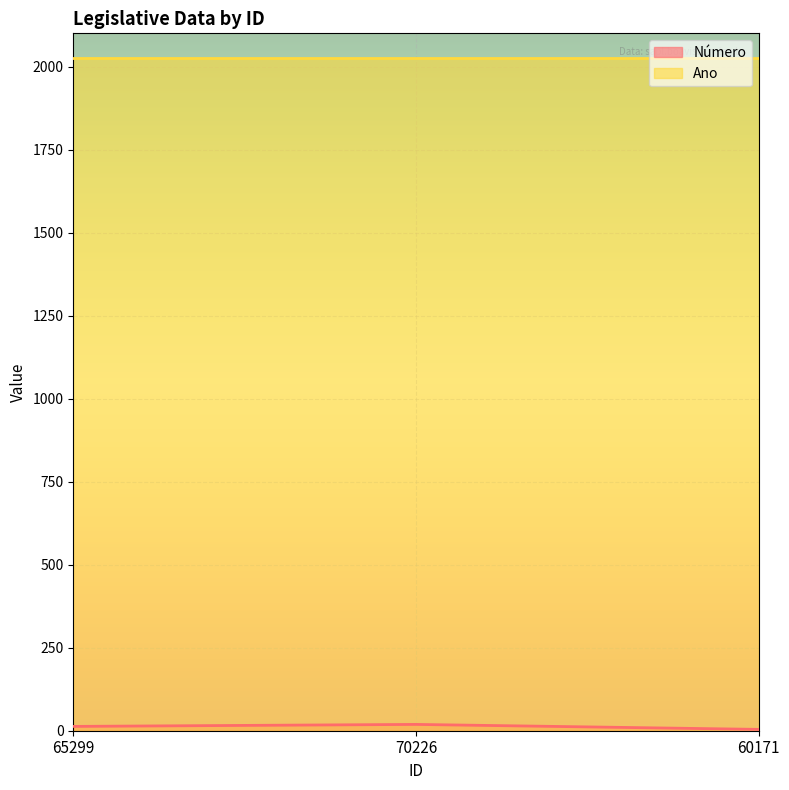

What is the difference between the maximum and second lowest values?

6